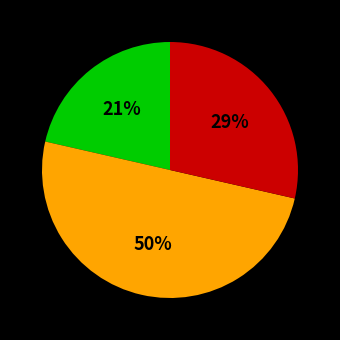

To the nearest percent, what is the difference between the largest and smallest slice percentages?

29%